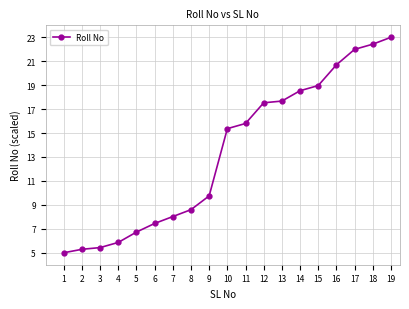

What is the sum of the values at 16 and 14?

39.2